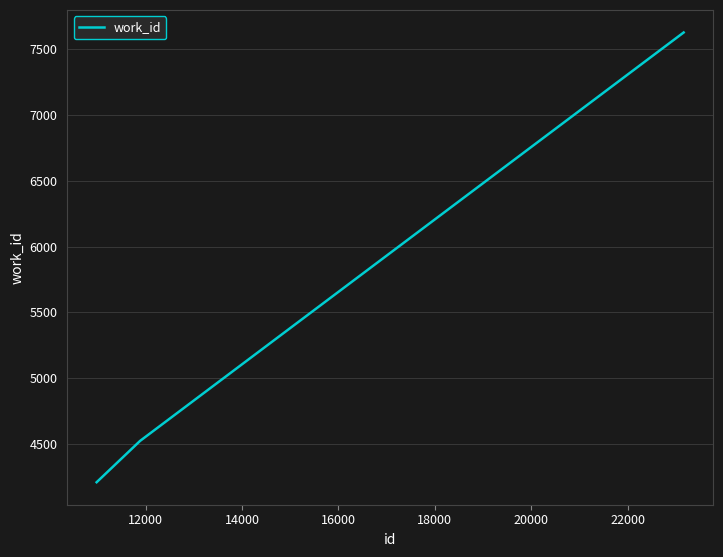

What is the difference between the maximum and minimum values?

3415